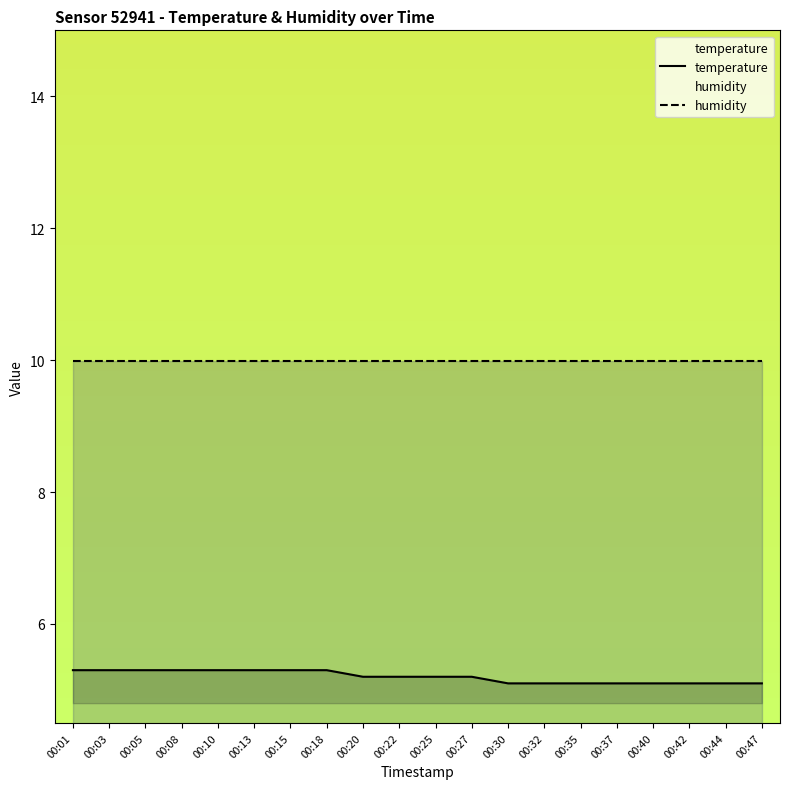

At which label does temperature reach its peak?

00:01